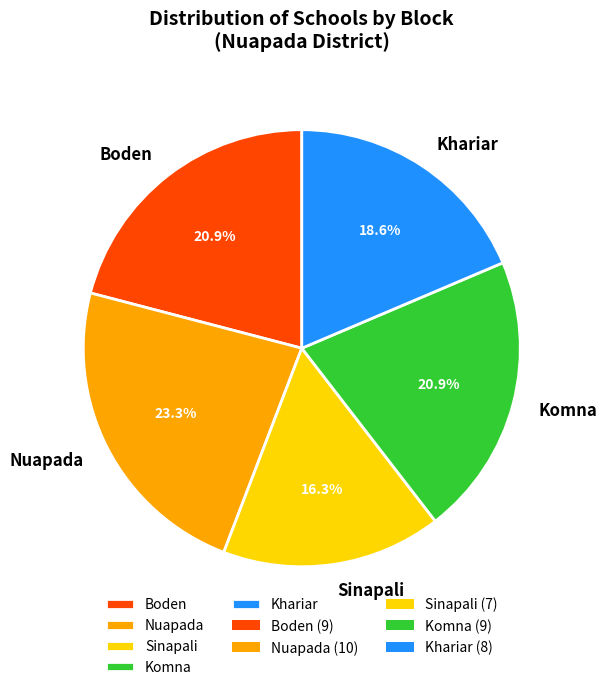

What is the ratio of the value at Nuapada to the value at Boden?

1.1